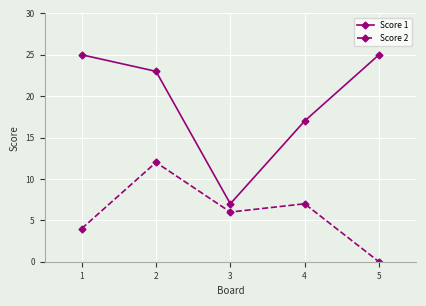

Where does the Score 2 series first go above 6?

2